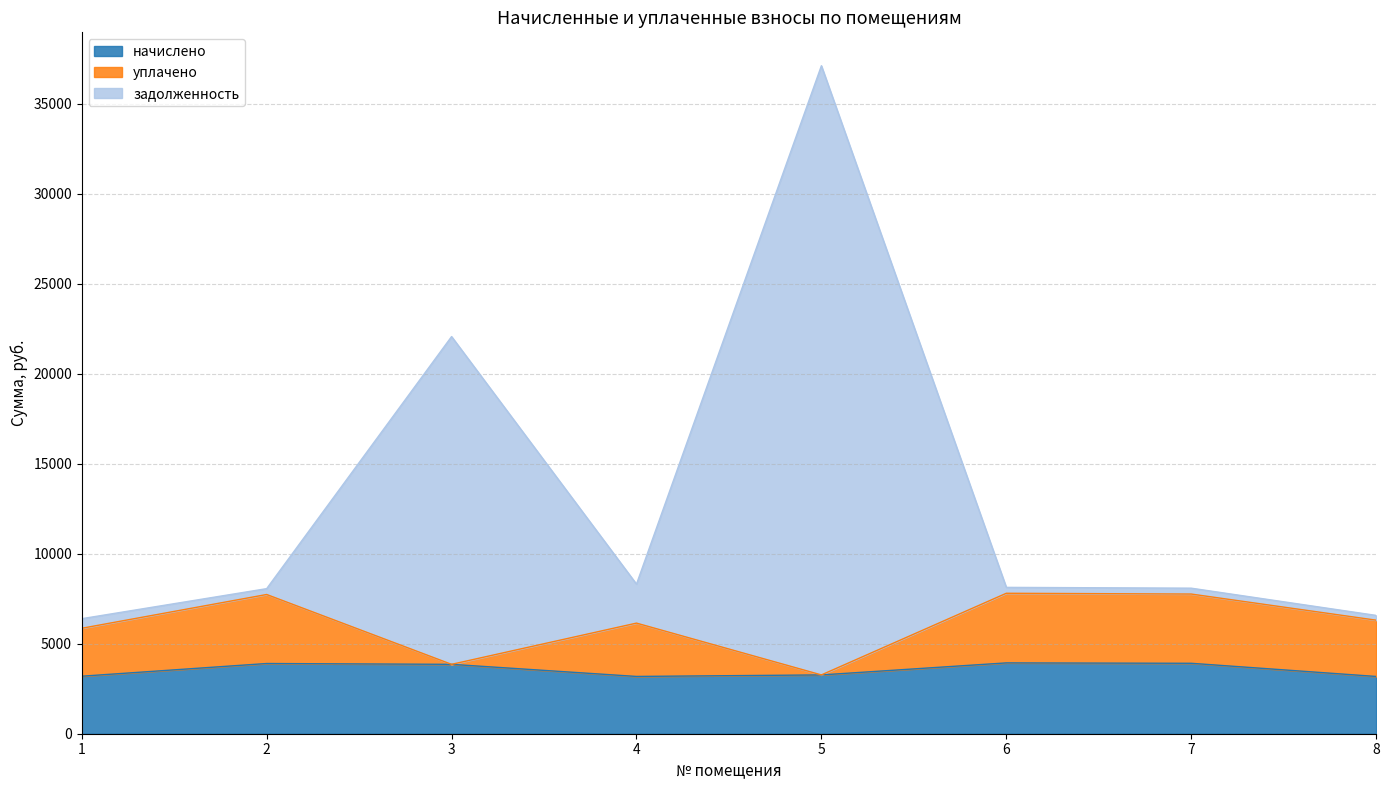

Which series has the largest total across all categories?

задолженность